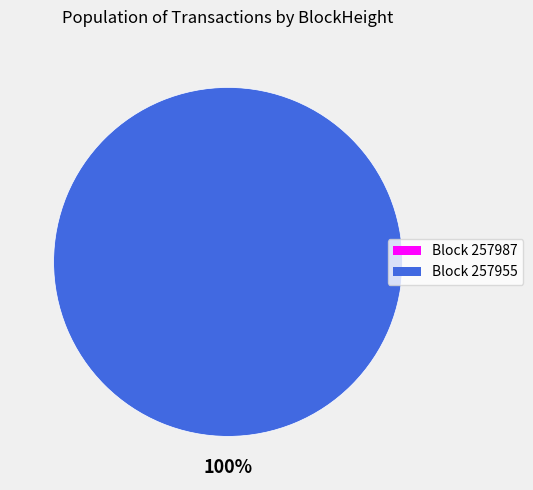

True or false: 257987 accounts for 1% of the total.

False